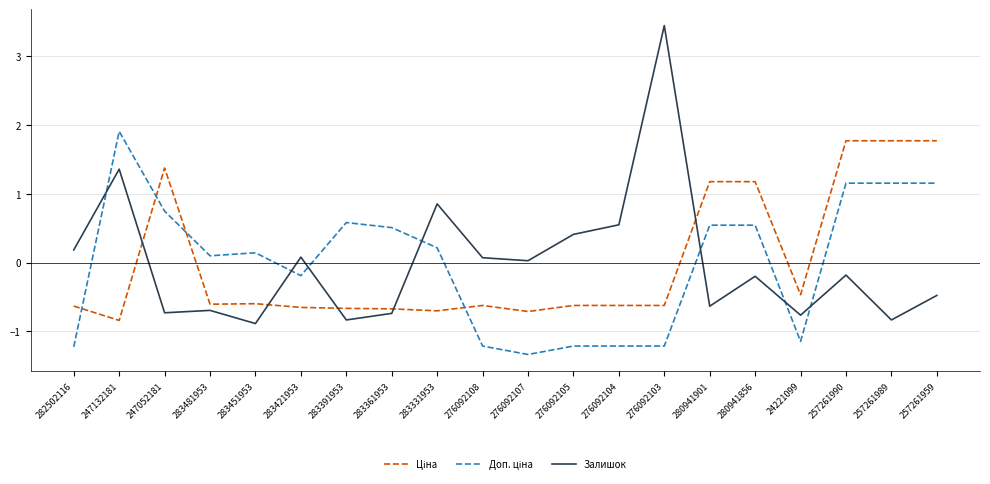

Where is the first local maximum for Залишок?

247132181